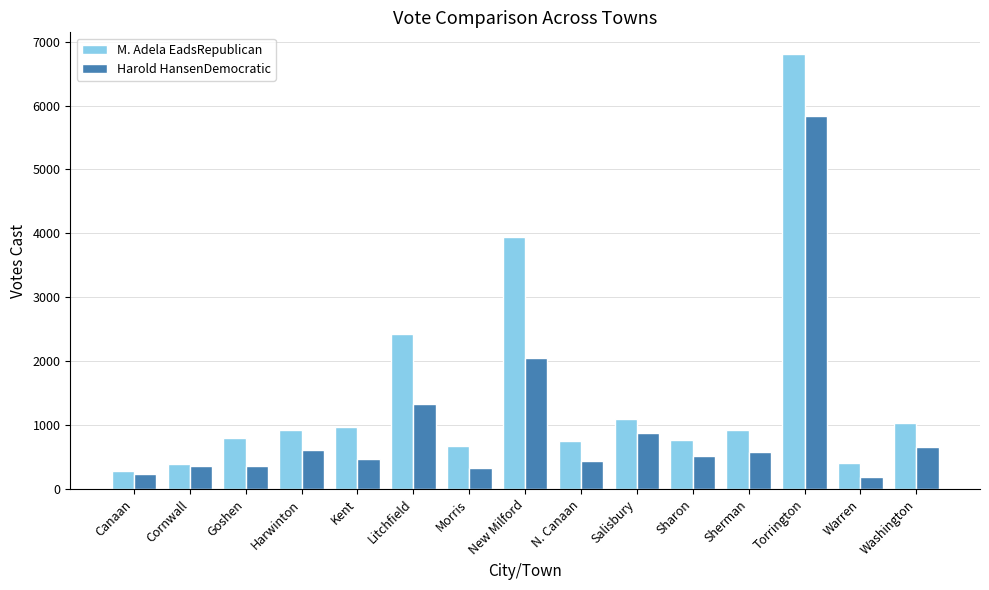

The Harold HansenDemocratic series shows 1338 at Litchfield. True or false?

True